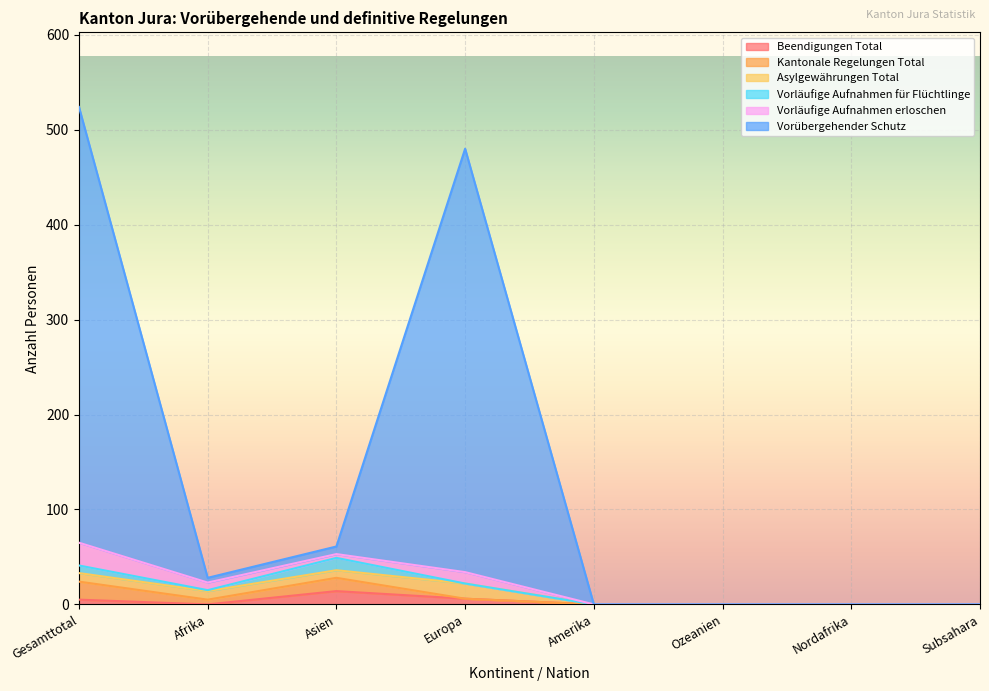

How many series are shown in this chart?

6